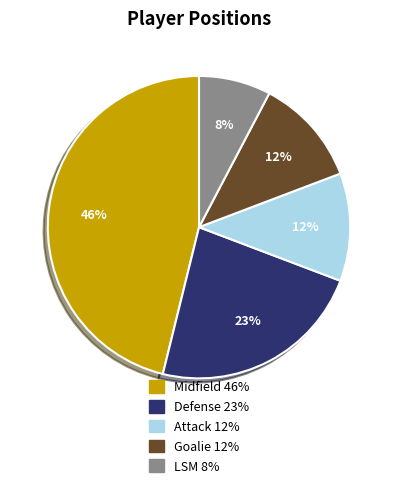

Does any single category account for the majority?

No